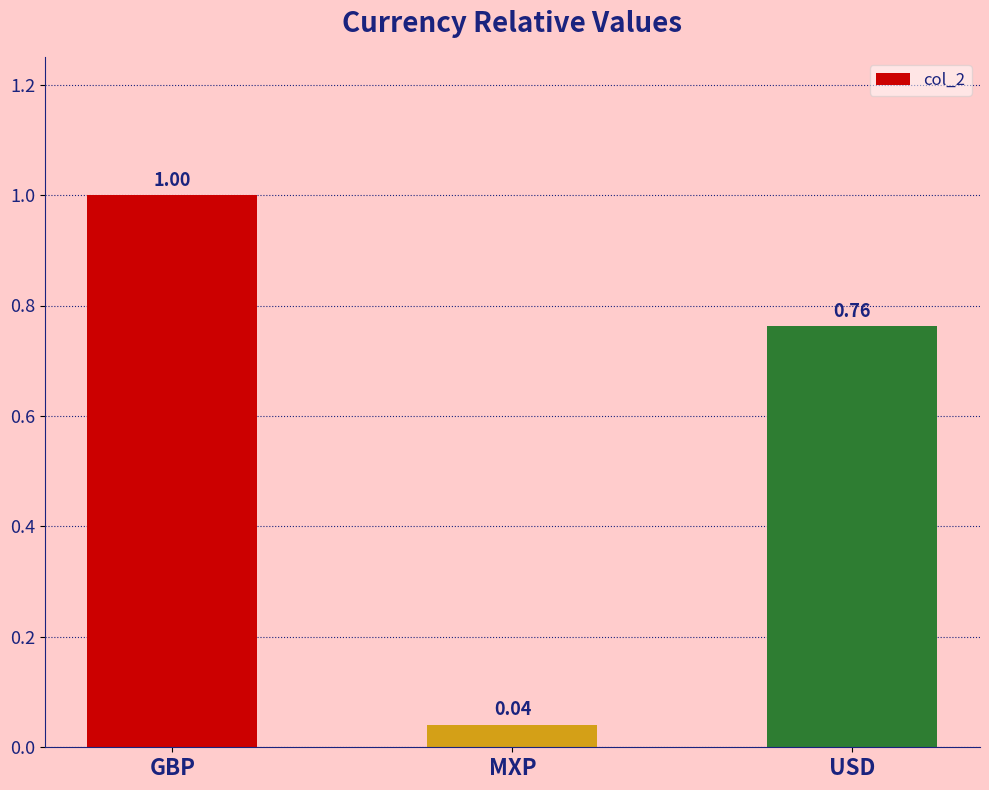

Does the chart contain any negative values?

No